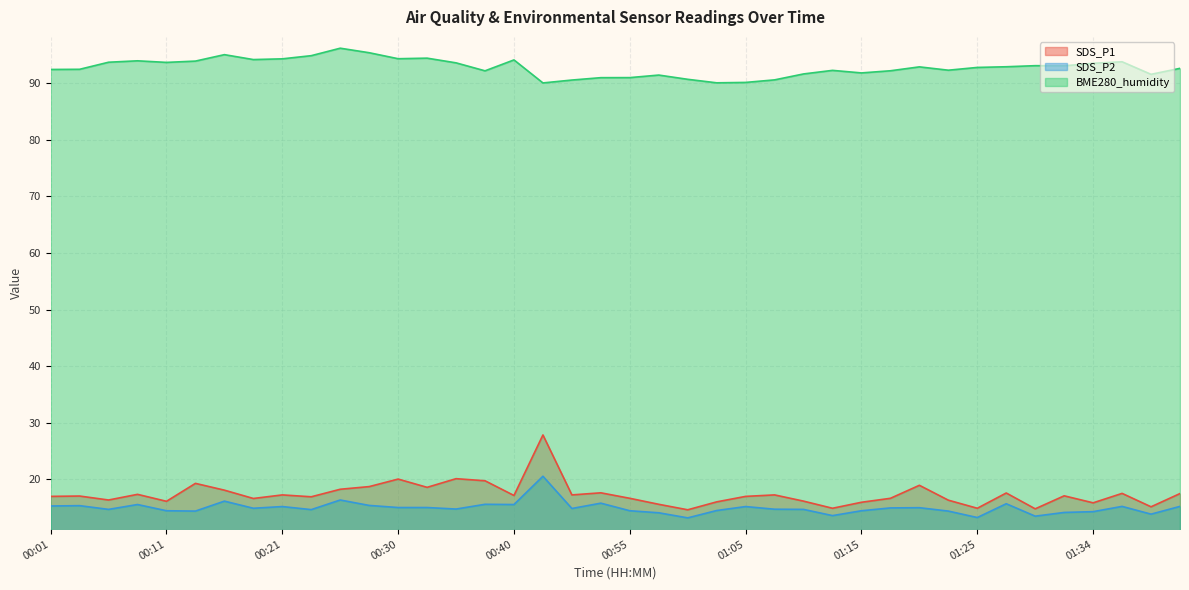

At which category does the chart reach its minimum across all series?

01:00